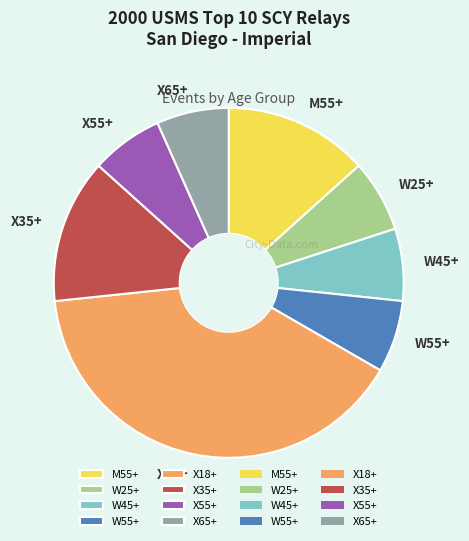

Between W45+ and X35+, which is larger?

X35+